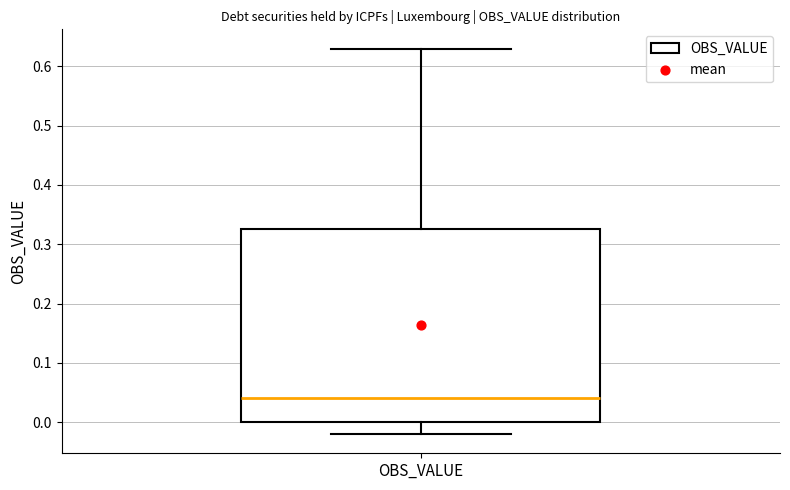

Where is the lower edge of the box for OBS_VALUE on the y-axis? The values are not printed on the chart, so give them approximately, as read against the axis.

0.00